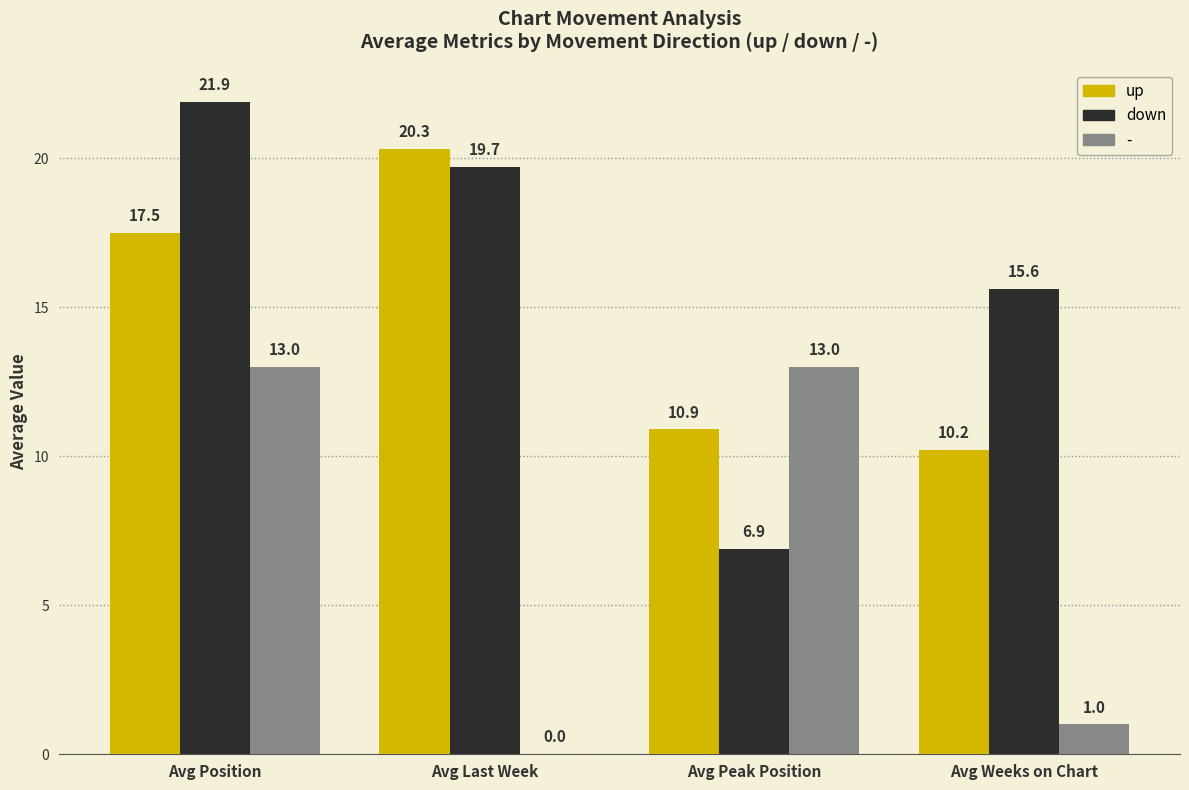

Count the number of categories in the chart.

4